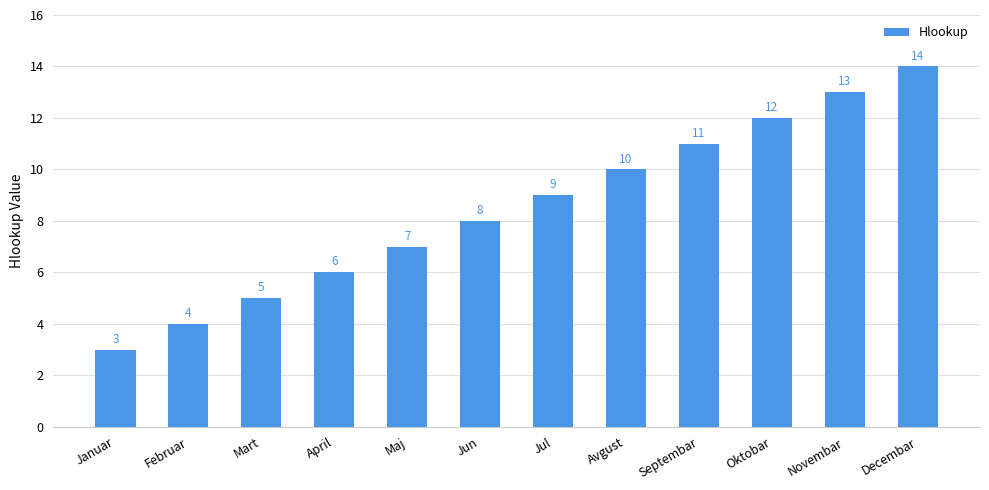

What is the change in value from Januar to Novembar?

+10